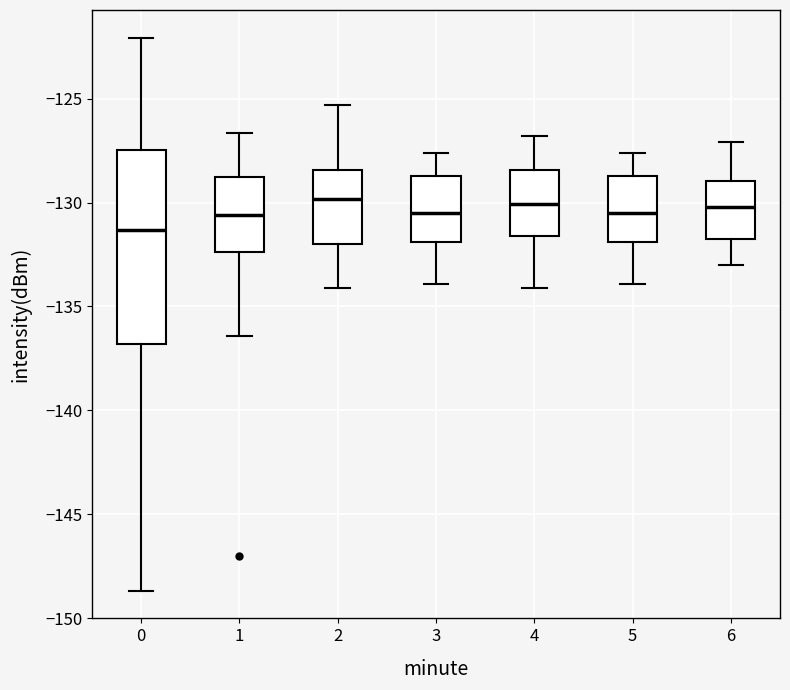

Which box has the lowest median line?

0